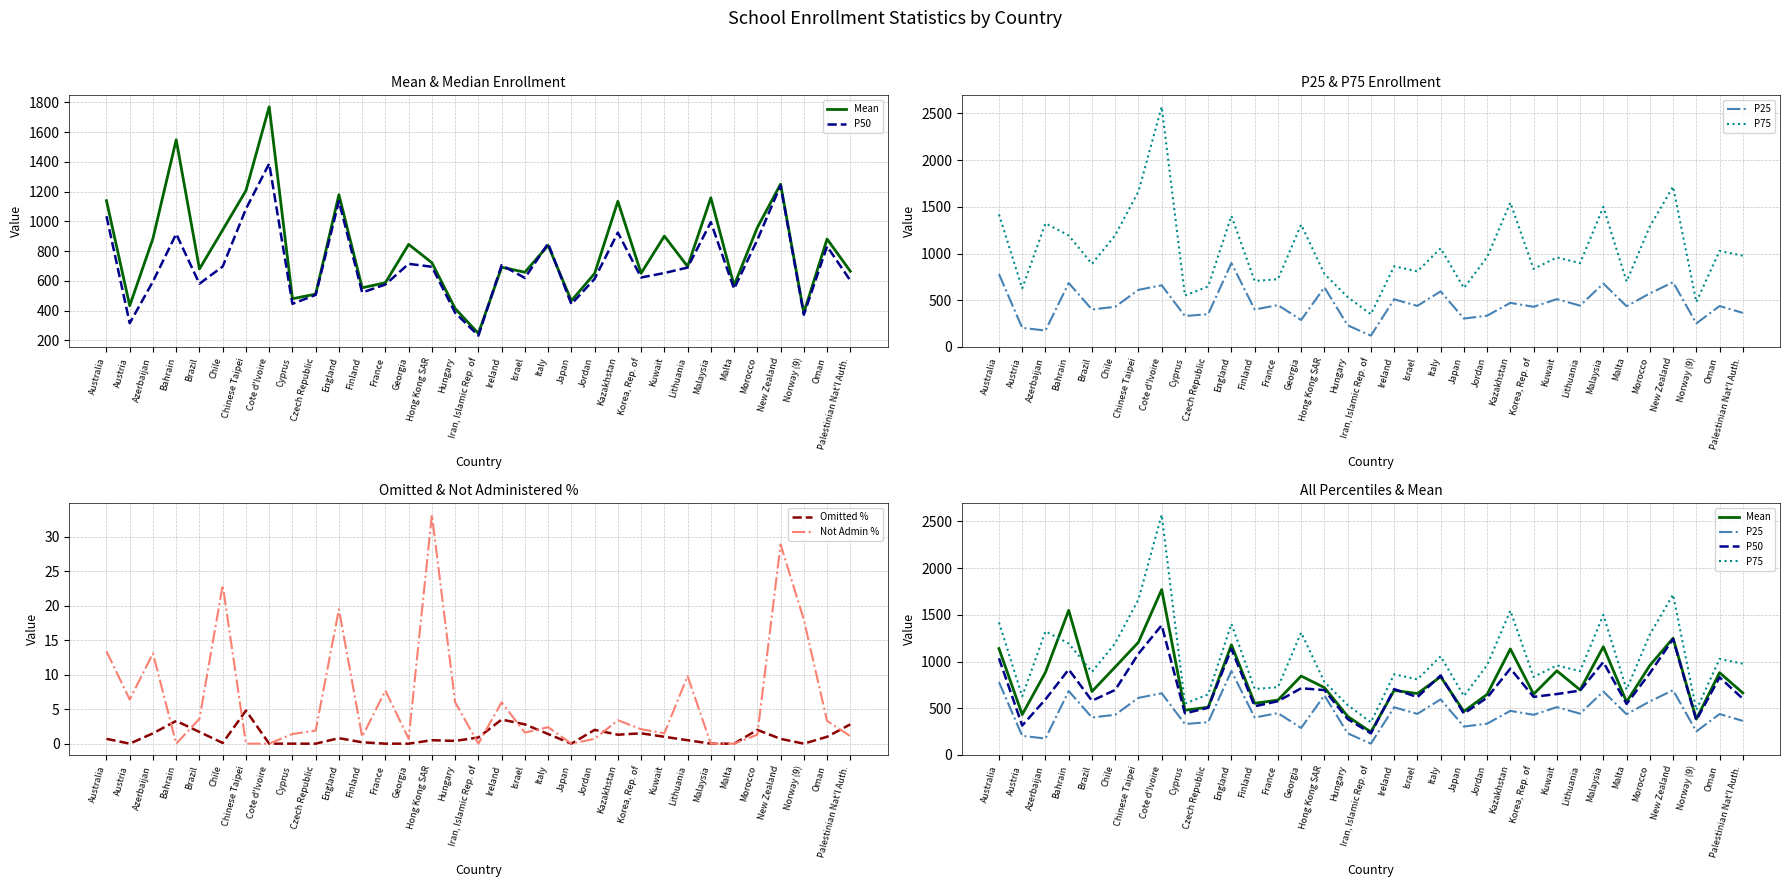

Reading left to right, transcribe all the data shown in this chart.

Mean: Australia=1138.4	Austria=432.2	Azerbaijan=884.6	Bahrain=1547.9	Brazil=679.2	Chile=941.7	Chinese Taipei=1205.9	Cote d'Ivoire=1769.6	Cyprus=479.2	Czech Republic=510.5	England=1178.7	Finland=552.8	France=587.0	Georgia=844.6	Hong Kong SAR=721.2	Hungary=413.3	Iran, Islamic Rep. of=245.9	Ireland=691.0	Israel=657.4	Italy=837.3	Japan=466.0	Jordan=648.7	Kazakhstan=1134.2	Korea, Rep. of=650.3	Kuwait=900.4	Lithuania=696.2	Malaysia=1158.0	Malta=568.2	Morocco=957.9	New Zealand=1249.3	Norway (9)=384.1	Oman=880.8	Palestinian Nat'l Auth.=664.0
P50: Australia=1034.0	Austria=315.0	Azerbaijan=595.0	Bahrain=915.0	Brazil=580.0	Chile=696.0	Chinese Taipei=1083.0	Cote d'Ivoire=1388.0	Cyprus=445.0	Czech Republic=505.0	England=1135.0	Finland=521.0	France=575.0	Georgia=714.0	Hong Kong SAR=694.0	Hungary=385.0	Iran, Islamic Rep. of=231.0	Ireland=705.0	Israel=619.0	Italy=851.0	Japan=443.0	Jordan=613.0	Kazakhstan=924.0	Korea, Rep. of=622.0	Kuwait=652.0	Lithuania=689.0	Malaysia=994.0	Malta=546.0	Morocco=875.0	New Zealand=1241.0	Norway (9)=372.0	Oman=831.0	Palestinian Nat'l Auth.=602.0
P25: Australia=780.0	Austria=204.0	Azerbaijan=176.0	Bahrain=684.0	Brazil=401.0	Chile=430.0	Chinese Taipei=611.0	Cote d'Ivoire=660.0	Cyprus=331.0	Czech Republic=351.0	England=898.0	Finland=401.0	France=448.0	Georgia=289.0	Hong Kong SAR=638.0	Hungary=232.0	Iran, Islamic Rep. of=121.0	Ireland=510.0	Israel=440.0	Italy=595.0	Japan=304.0	Jordan=335.0	Kazakhstan=472.0	Korea, Rep. of=430.0	Kuwait=512.0	Lithuania=442.0	Malaysia=679.0	Malta=436.0	Morocco=573.0	New Zealand=693.0	Norway (9)=252.0	Oman=438.0	Palestinian Nat'l Auth.=365.0
P75: Australia=1418.0	Austria=627.0	Azerbaijan=1323.0	Bahrain=1193.0	Brazil=889.0	Chile=1195.0	Chinese Taipei=1664.0	Cote d'Ivoire=2570.0	Cyprus=550.0	Czech Republic=648.0	England=1403.0	Finland=706.0	France=725.0	Georgia=1309.0	Hong Kong SAR=782.0	Hungary=534.0	Iran, Islamic Rep. of=350.0	Ireland=863.0	Israel=809.0	Italy=1056.0	Japan=631.0	Jordan=961.0	Kazakhstan=1544.0	Korea, Rep. of=835.0	Kuwait=958.0	Lithuania=897.0	Malaysia=1499.0	Malta=700.0	Morocco=1290.0	New Zealand=1716.0	Norway (9)=481.0	Oman=1028.0	Palestinian Nat'l Auth.=977.0
Omitted %: Australia=0.7	Austria=0.0	Azerbaijan=1.5	Bahrain=3.3	Brazil=1.7	Chile=0.1	Chinese Taipei=4.8	Cote d'Ivoire=0.0	Cyprus=0.0	Czech Republic=0.0	England=0.8	Finland=0.2	France=0.0	Georgia=0.0	Hong Kong SAR=0.5	Hungary=0.4	Iran, Islamic Rep. of=0.9	Ireland=3.5	Israel=2.8	Italy=1.4	Japan=0.0	Jordan=2.0	Kazakhstan=1.3	Korea, Rep. of=1.5	Kuwait=1.0	Lithuania=0.5	Malaysia=0.0	Malta=0.0	Morocco=2.0	New Zealand=0.7	Norway (9)=0.0	Oman=1.0	Palestinian Nat'l Auth.=2.8
Not Admin %: Australia=13.4	Austria=6.4	Azerbaijan=13.1	Bahrain=0.0	Brazil=3.6	Chile=23.0	Chinese Taipei=0.0	Cote d'Ivoire=0.0	Cyprus=1.4	Czech Republic=1.9	England=19.5	Finland=1.0	France=7.7	Georgia=0.7	Hong Kong SAR=33.2	Hungary=6.0	Iran, Islamic Rep. of=0.0	Ireland=6.0	Israel=1.6	Italy=2.4	Japan=0.0	Jordan=0.7	Kazakhstan=3.4	Korea, Rep. of=2.1	Kuwait=1.5	Lithuania=9.8	Malaysia=0.0	Malta=0.0	Morocco=1.3	New Zealand=28.9	Norway (9)=18.0	Oman=3.3	Palestinian Nat'l Auth.=1.1